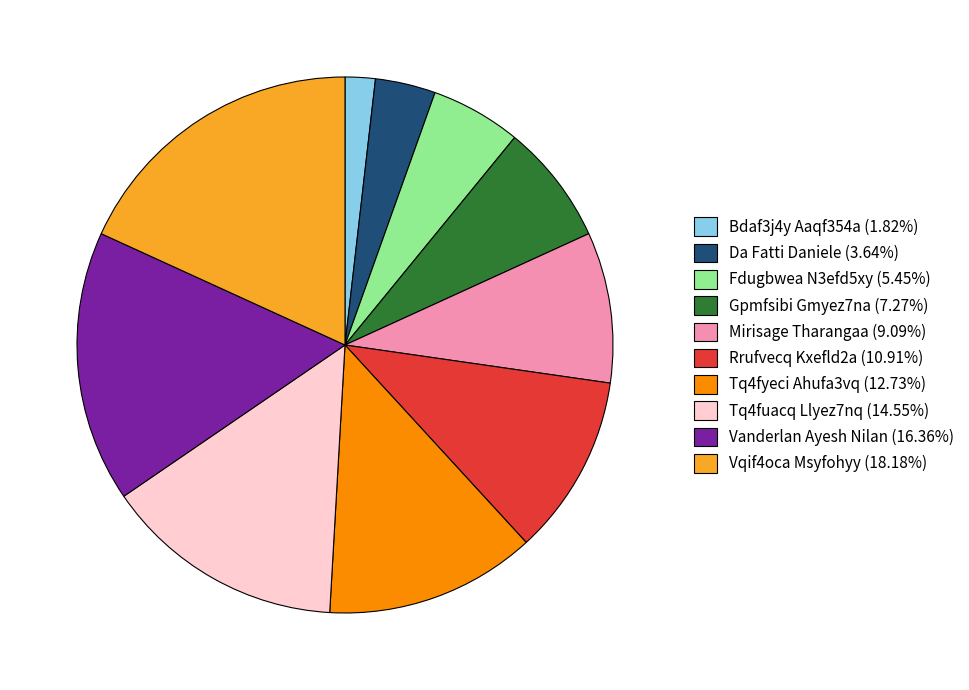

Is it true that Tq4fuacq Llyez7nq is 28% of the pie?

False